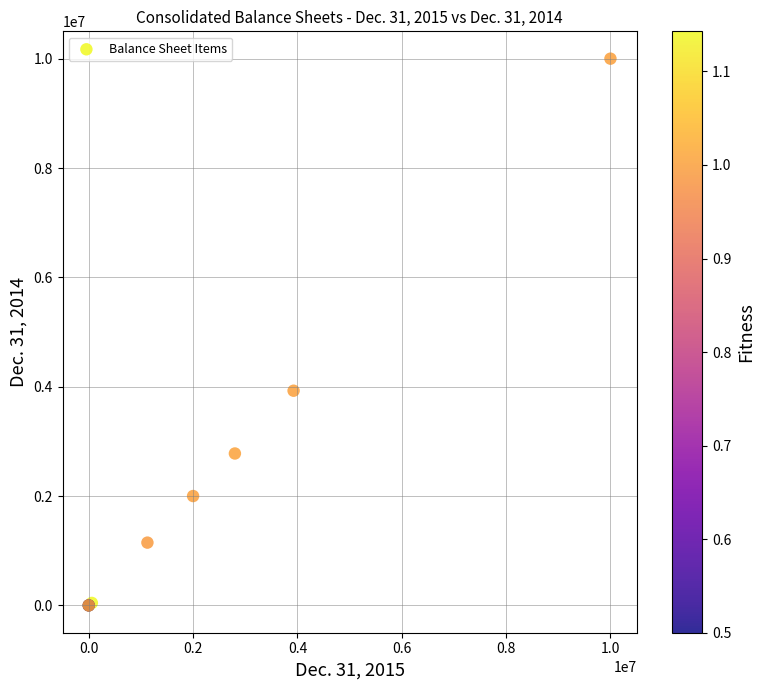

What Y value in the scatter plot is closest to 5000000?

3926491.0